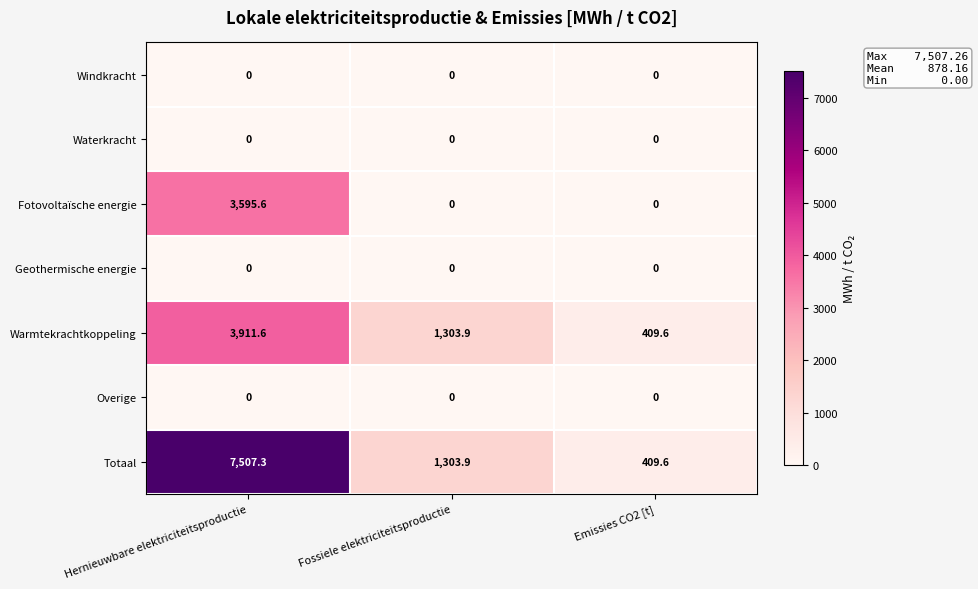

Count the number of data series in this chart.

7